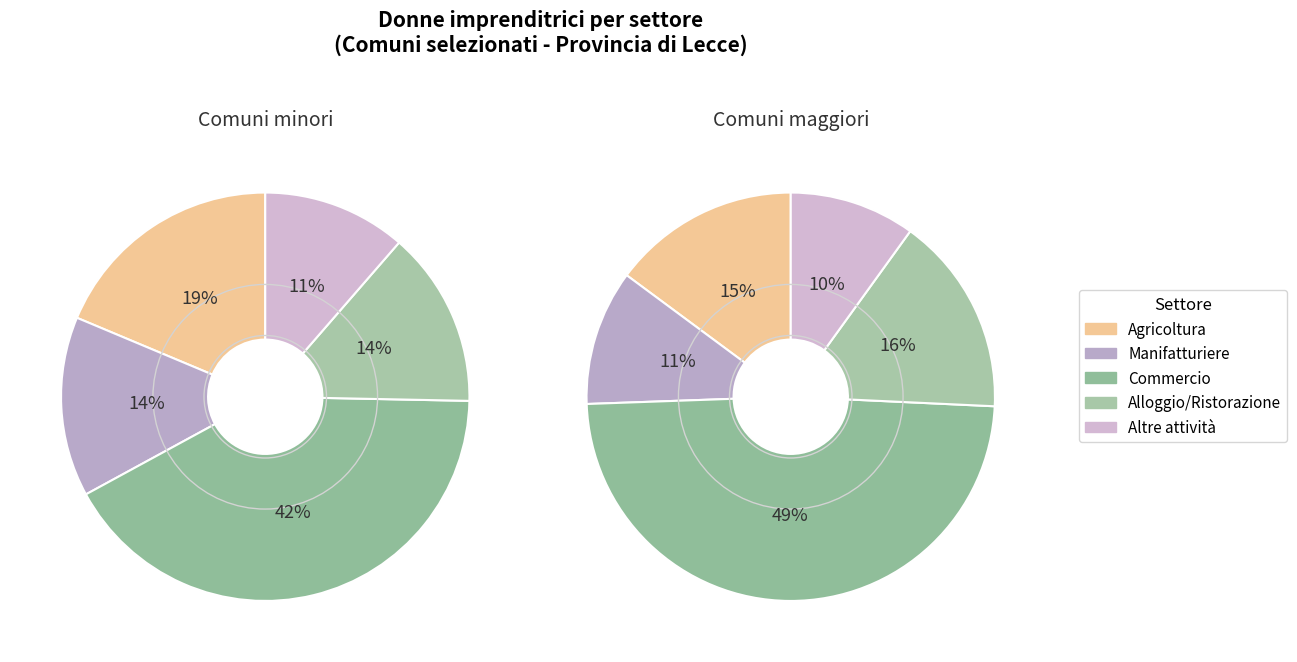

Does any single category account for the majority?

No